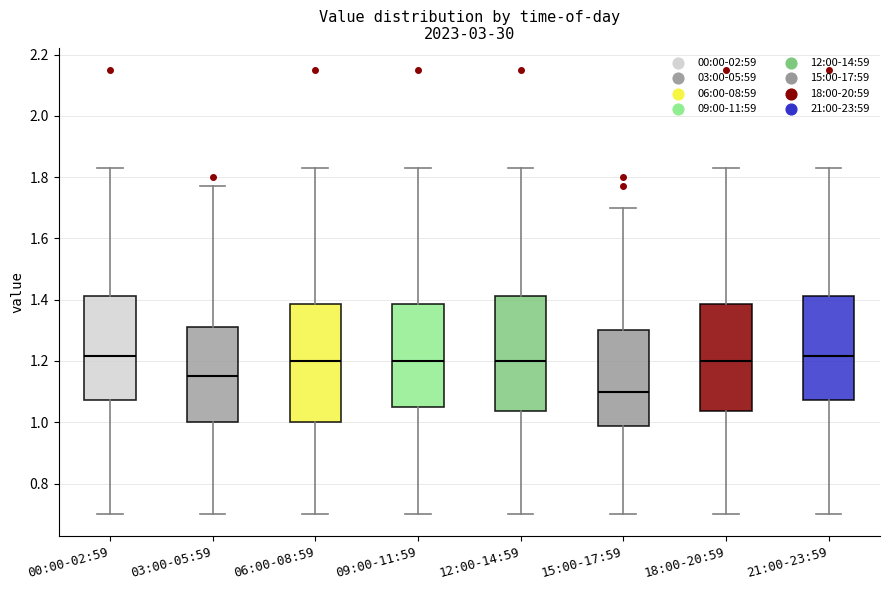

Reading left to right, transcribe this box plot: for each box, give where its median line is, the range the box spans, and where its two whiskers end, as read against the y-axis. The values are not printed on the chart, so give them approximately, as read against the axis.

00:00-02:59: median 1.22, box 1.08 to 1.42, whiskers 0.70 to 1.84
03:00-05:59: median 1.16, box 1.00 to 1.32, whiskers 0.70 to 1.78
06:00-08:59: median 1.20, box 1.00 to 1.38, whiskers 0.70 to 1.84
09:00-11:59: median 1.20, box 1.06 to 1.38, whiskers 0.70 to 1.84
12:00-14:59: median 1.20, box 1.04 to 1.42, whiskers 0.70 to 1.84
15:00-17:59: median 1.10, box 0.98 to 1.30, whiskers 0.70 to 1.70
18:00-20:59: median 1.20, box 1.04 to 1.38, whiskers 0.70 to 1.84
21:00-23:59: median 1.22, box 1.08 to 1.42, whiskers 0.70 to 1.84